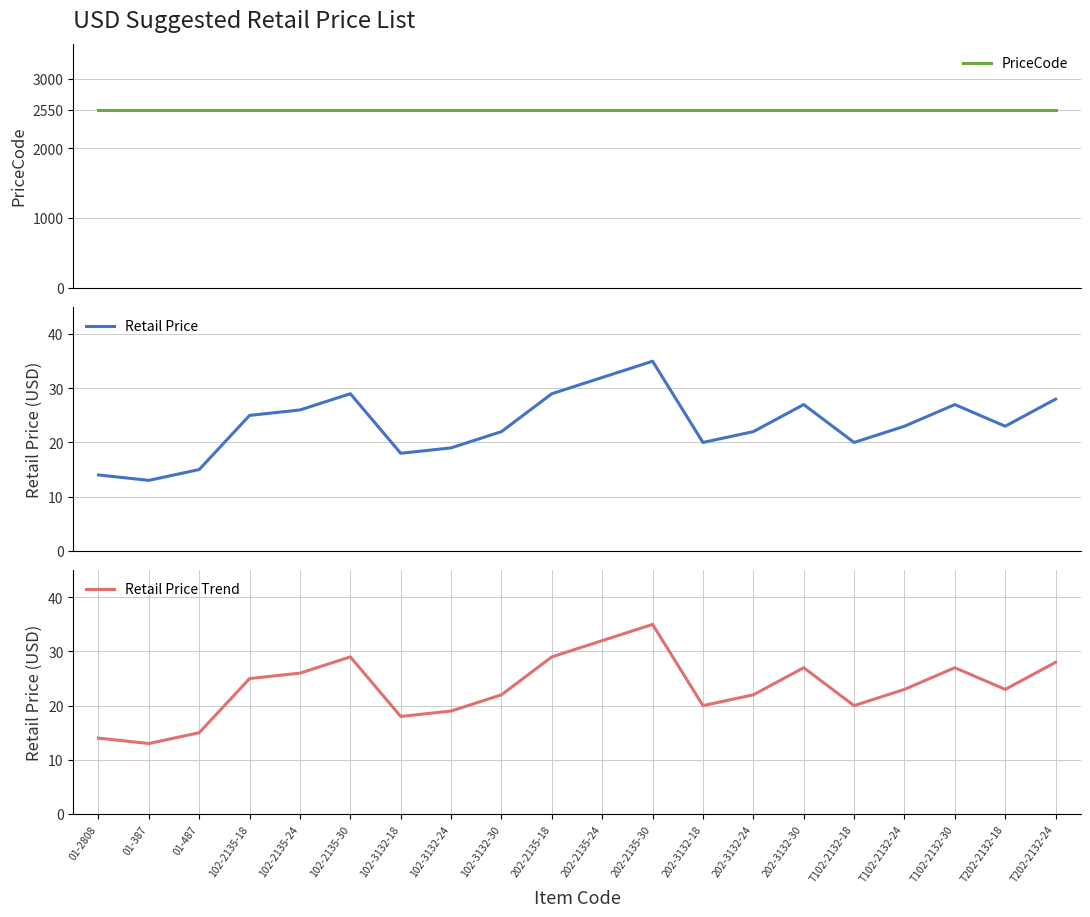

What is the value of the Retail Price point at the 17th from the left?

23